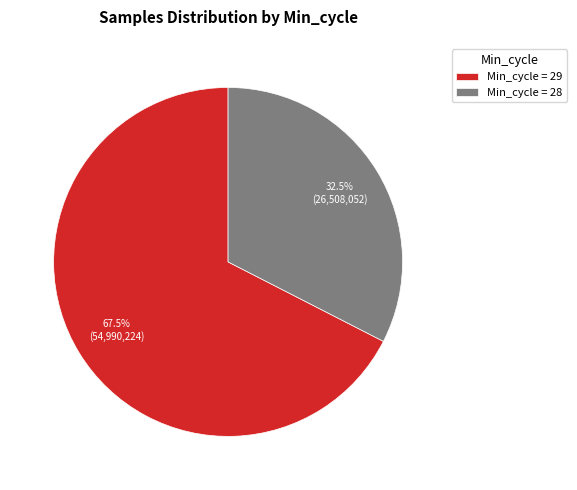

Is the sum of Min_cycle = 29 and Min_cycle = 28 greater than half?

Yes